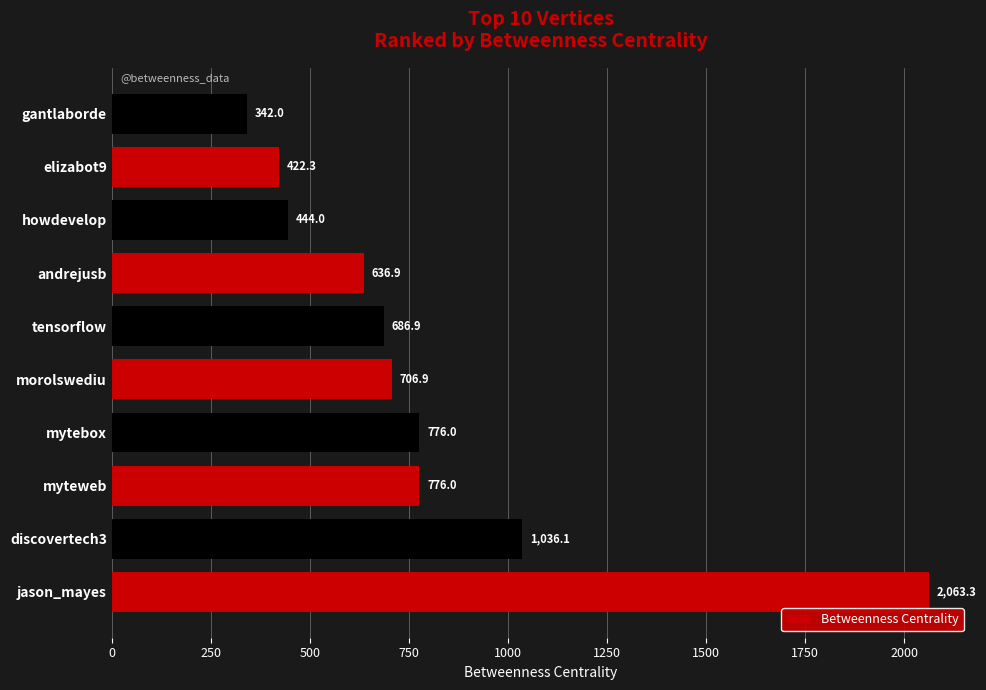

Reading top to bottom, transcribe all the data shown in this chart.

342.0	422.3	444.0	636.9	686.9	706.9	776.0	776.0	1036.1	2063.3